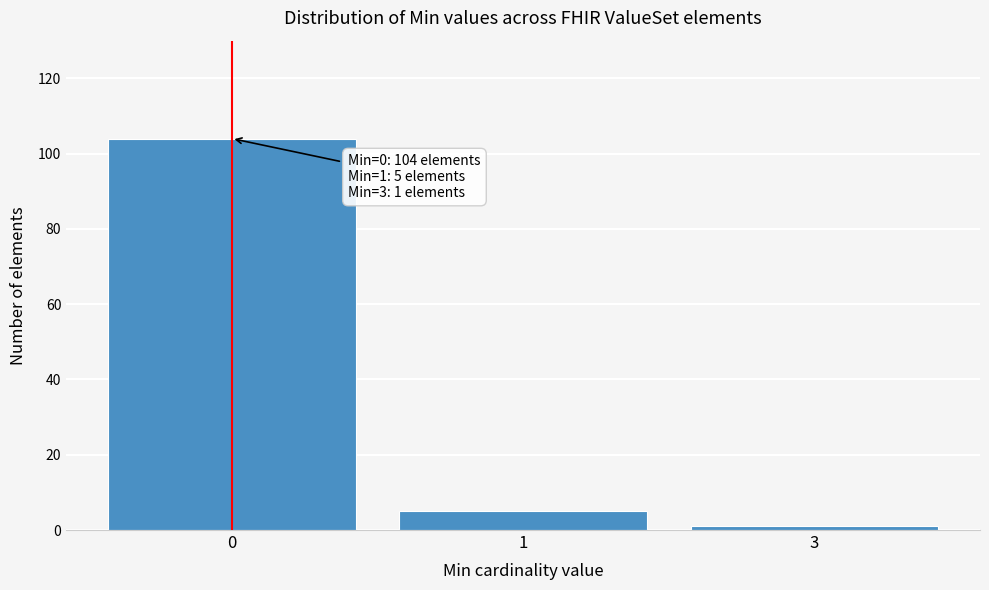

Reading right to left, extract all data points from this chart.

3=1	1=5	0=104